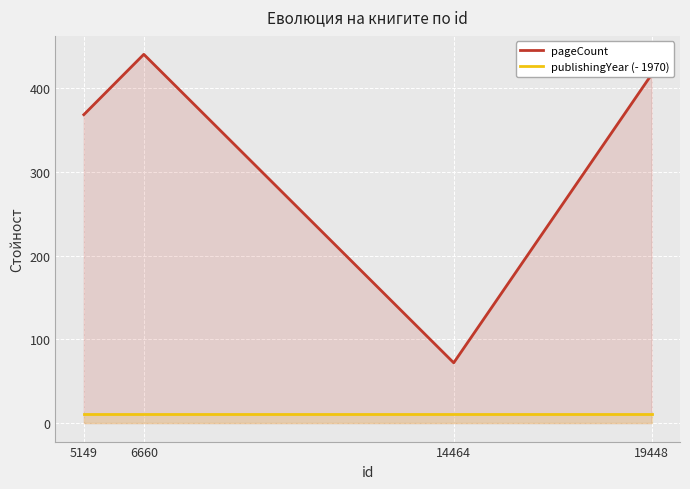

At which category is the sum across all series the highest?

6660